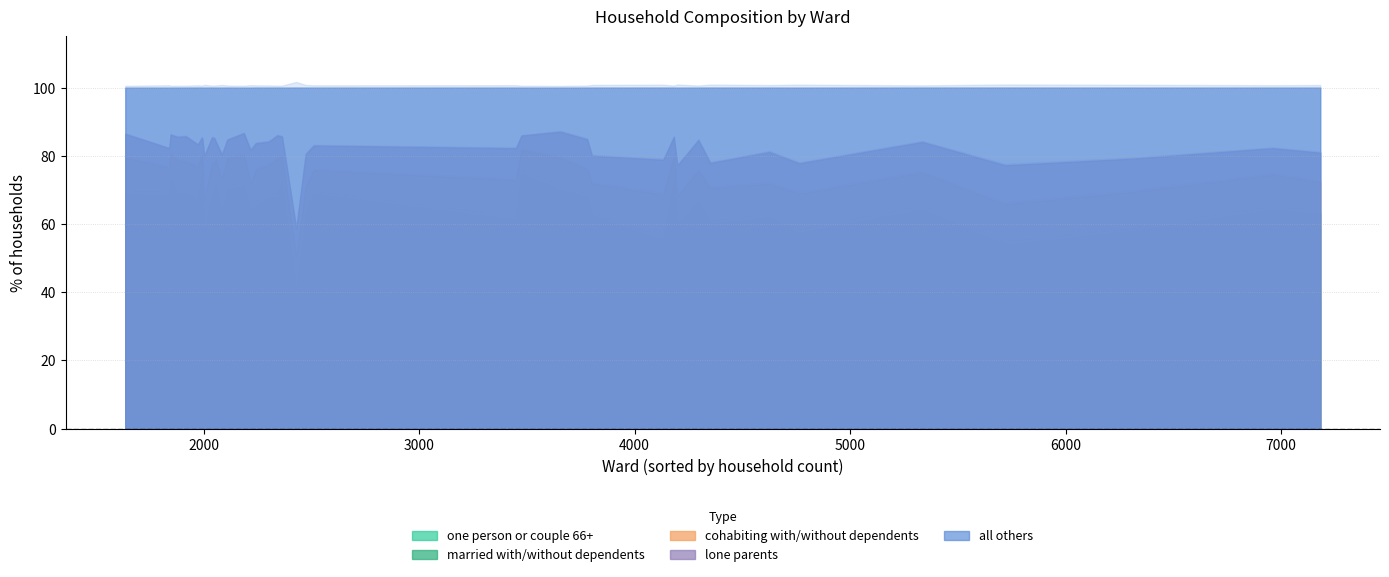

In married with/without dependents, how many points are higher than both neighbors (excluding endpoints)?

10